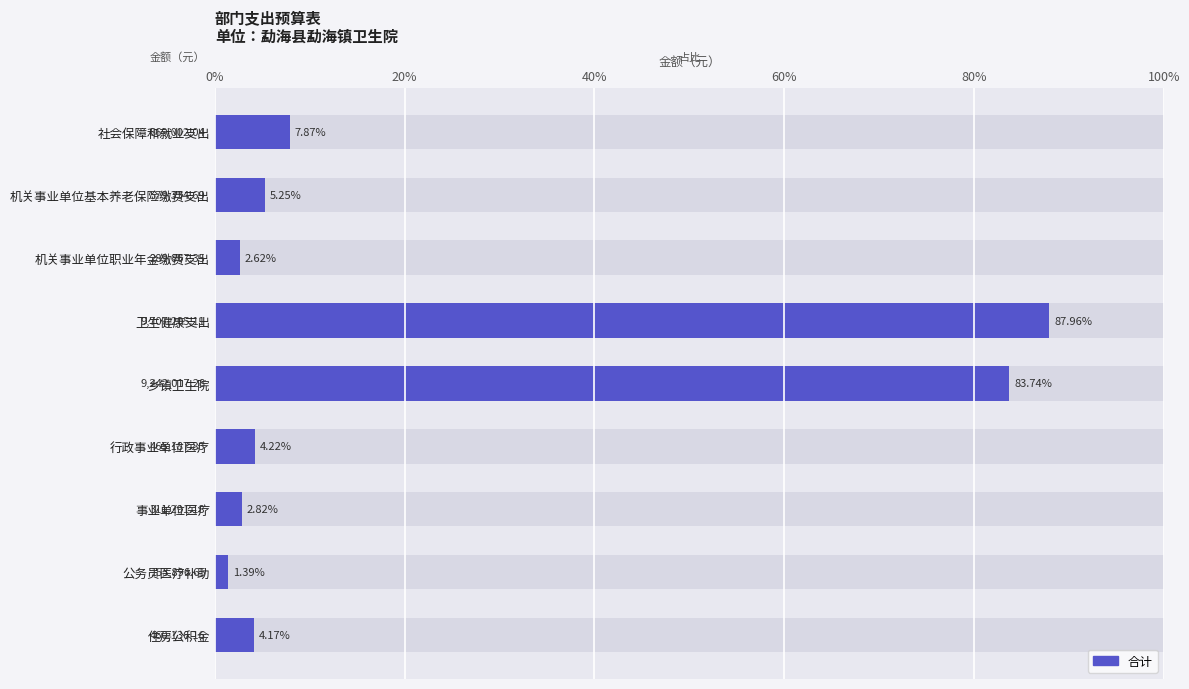

What is the change in value from 社会保障和就业支出 to 乡镇卫生院?

+75.9